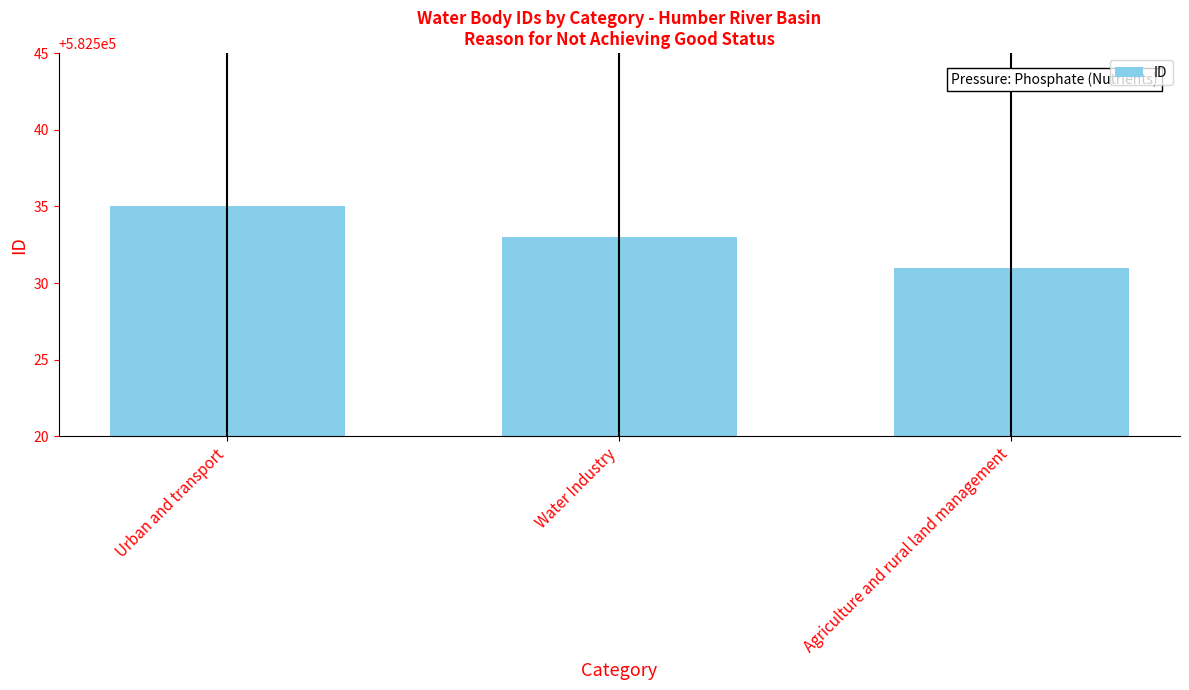

What is the value of the 3rd bar from the left?

582531